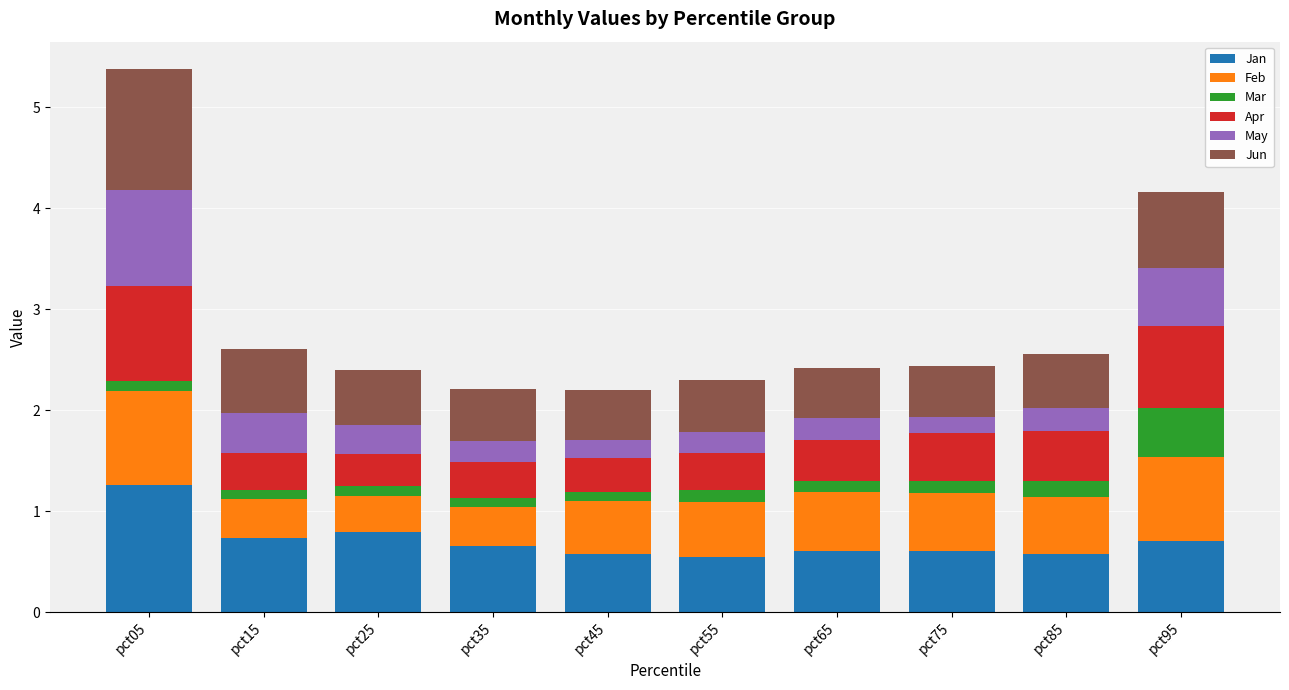

What is the maximum value for Jan?

1.3